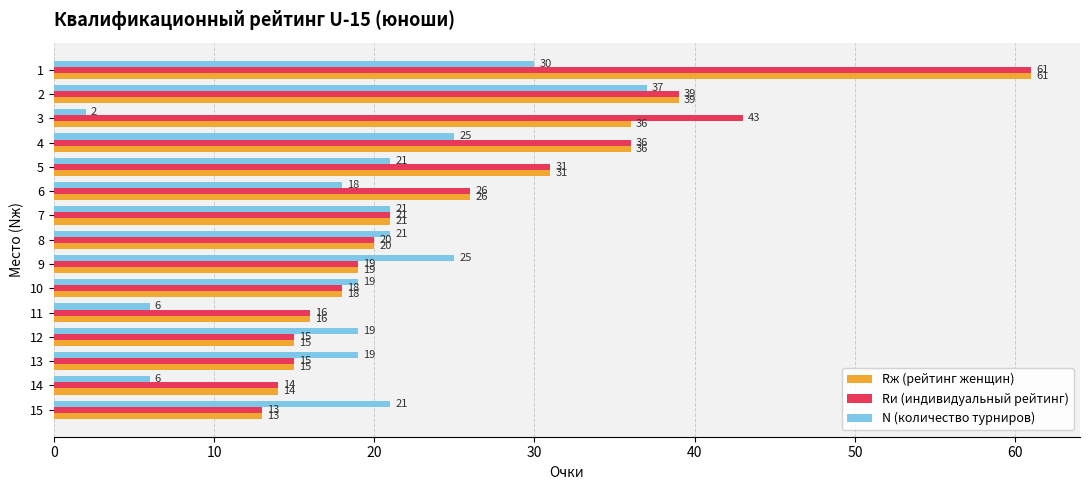

Which series has the largest total across all categories?

Rи (индивидуальный рейтинг)